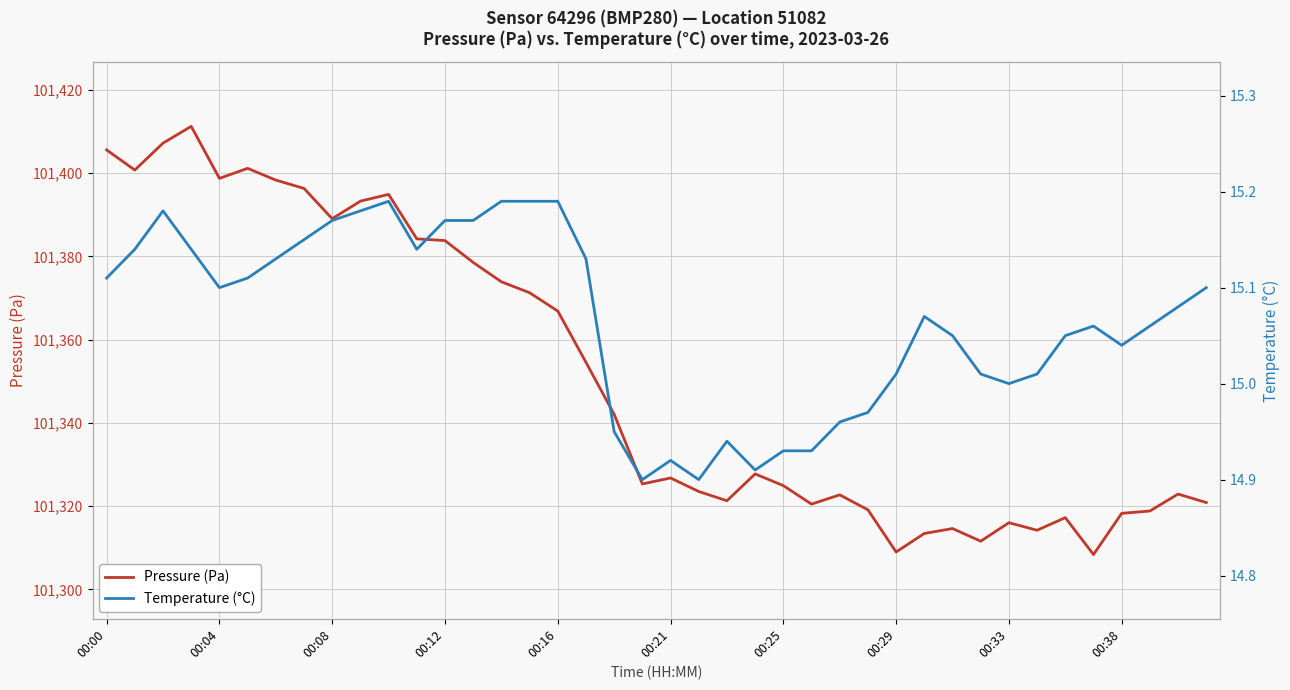

What is the maximum value shown in the chart?

101411.2